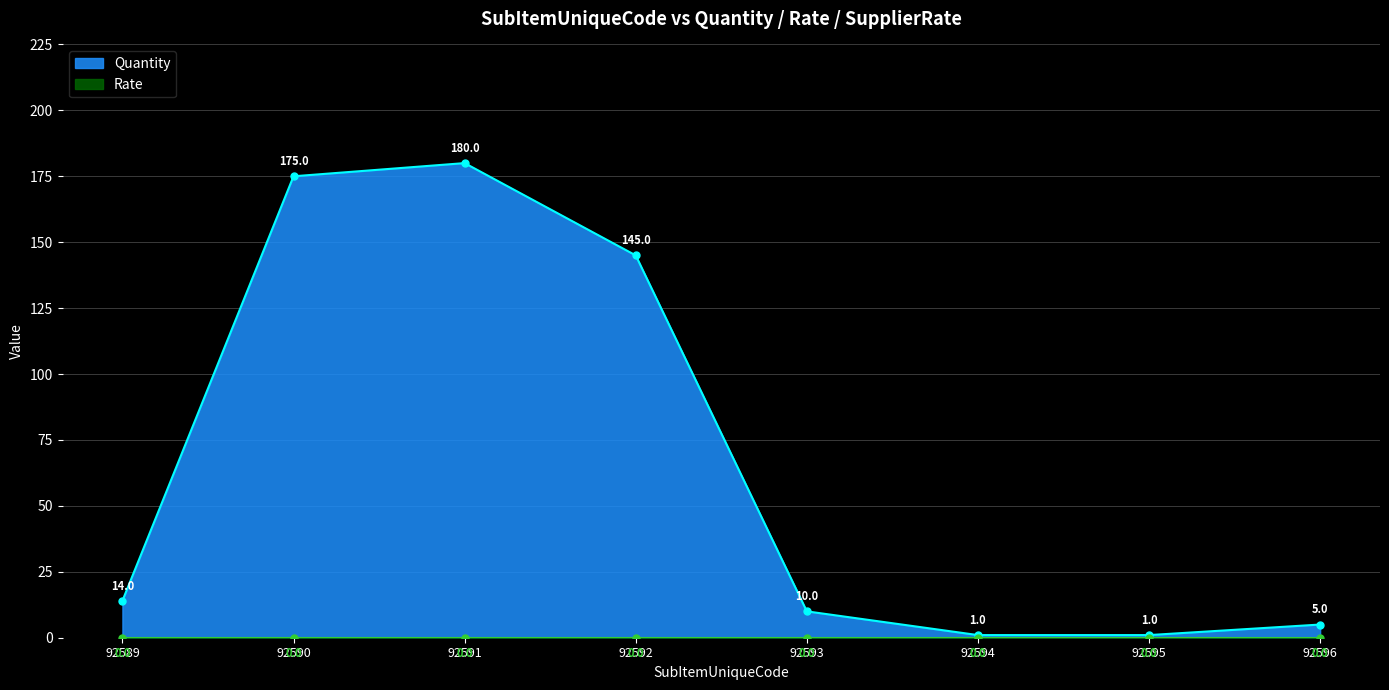

True or false: SupplierRate and Rate cross at least once.

False